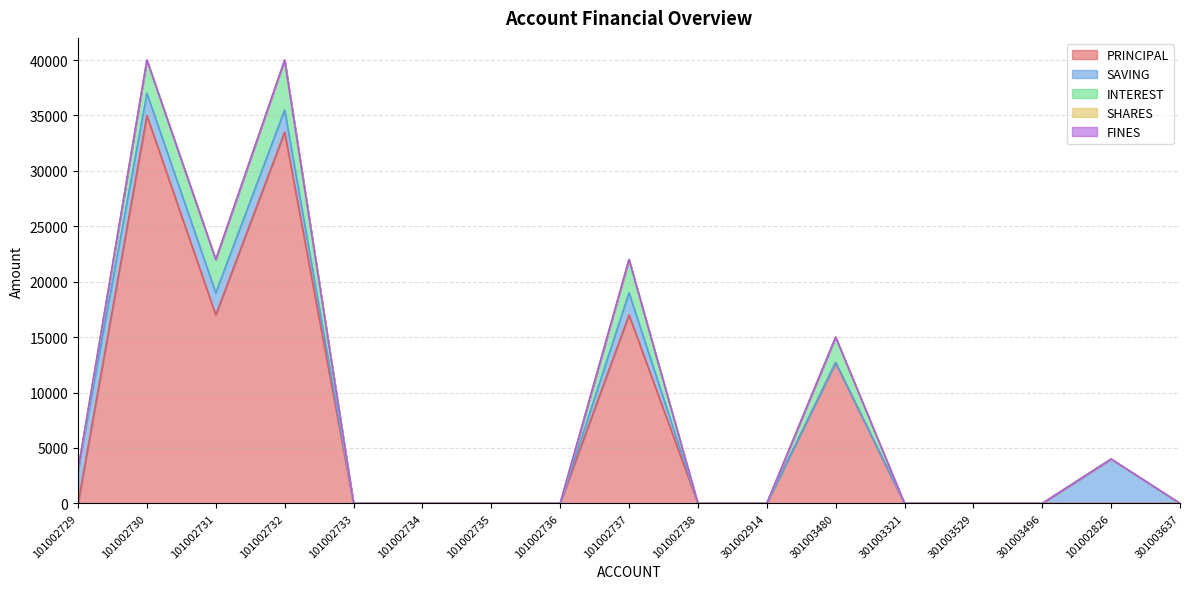

Which category has the highest value in the SHARES series?

101002729